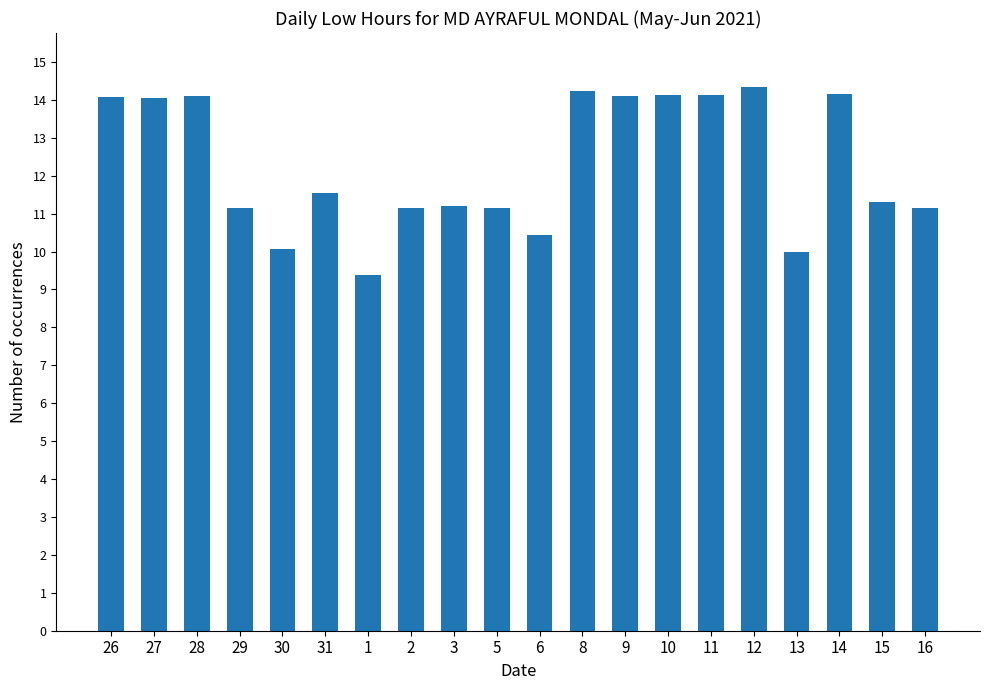

The value at 3 is 11.2. True or false?

True